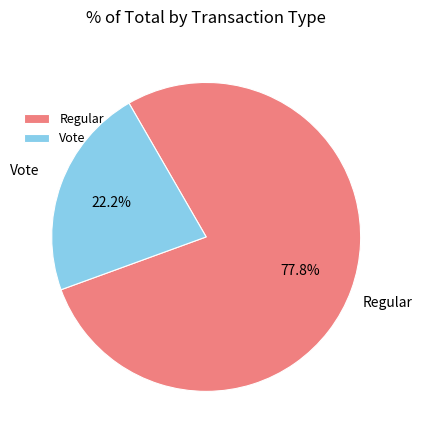

Which category has the smallest portion of the pie?

Vote